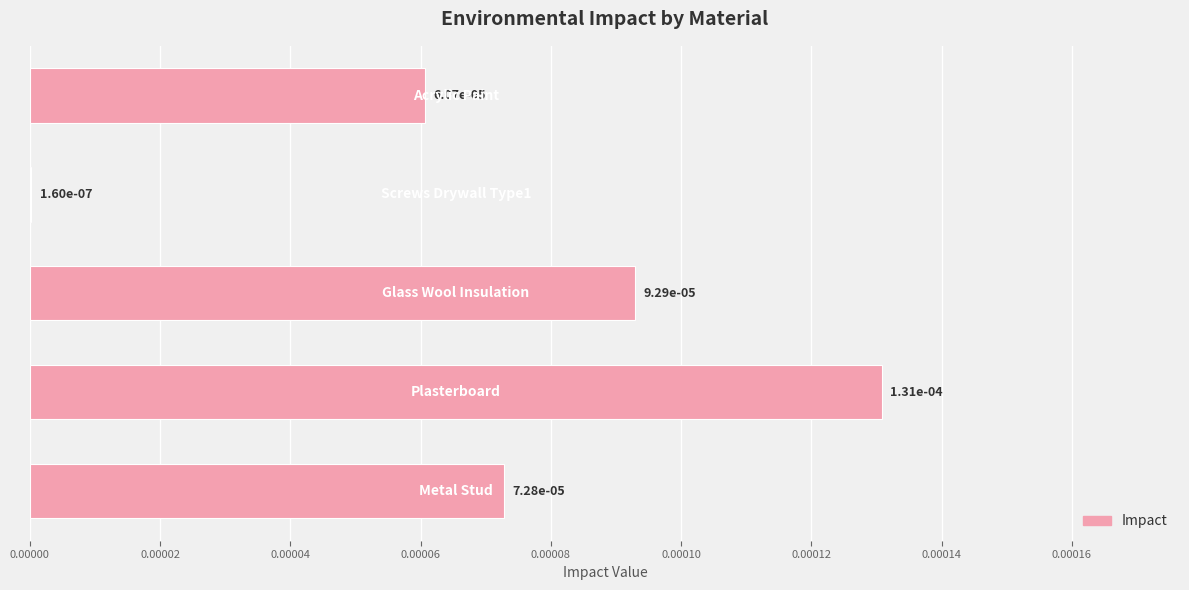

Are the bars horizontal?

Yes